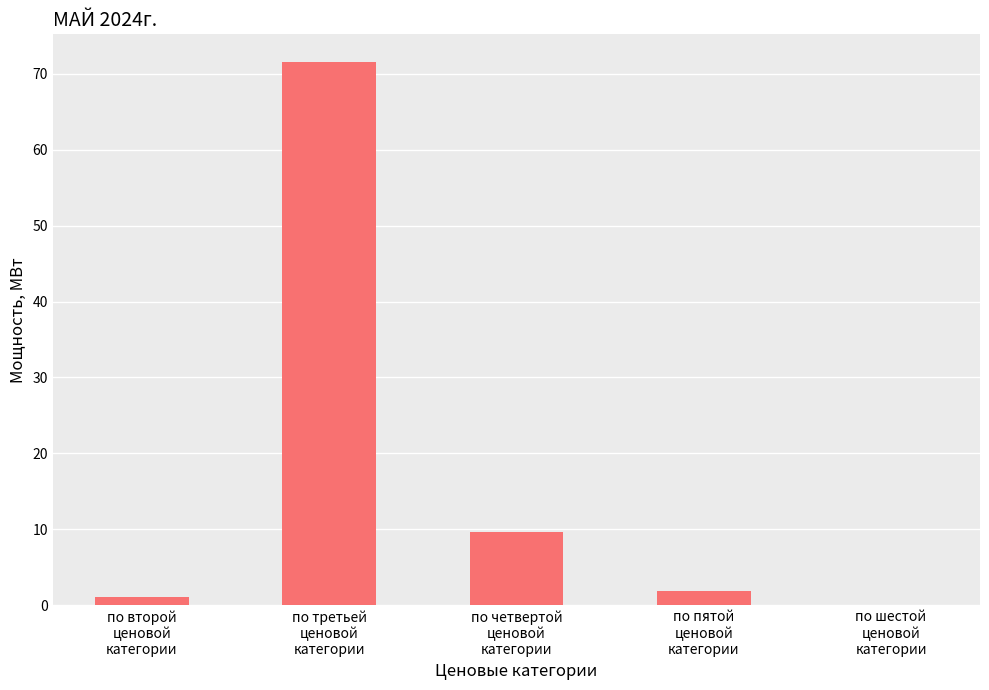

Which has a higher value, по четвертой
ценовой
категории or по третьей
ценовой
категории?

по третьей
ценовой
категории